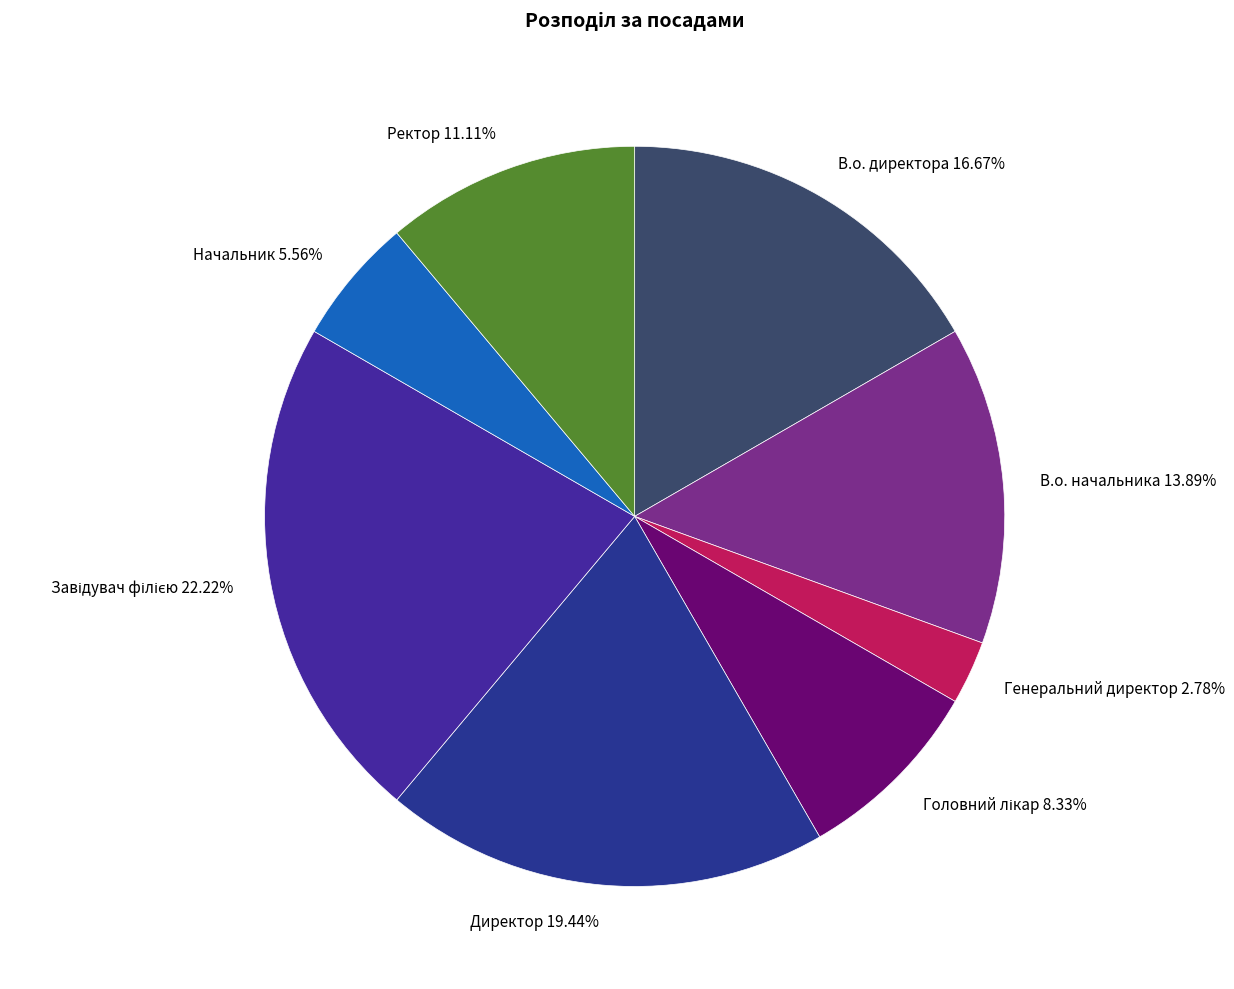

What is the ratio of the value at Ректор to the value at В.о. директора?

0.7